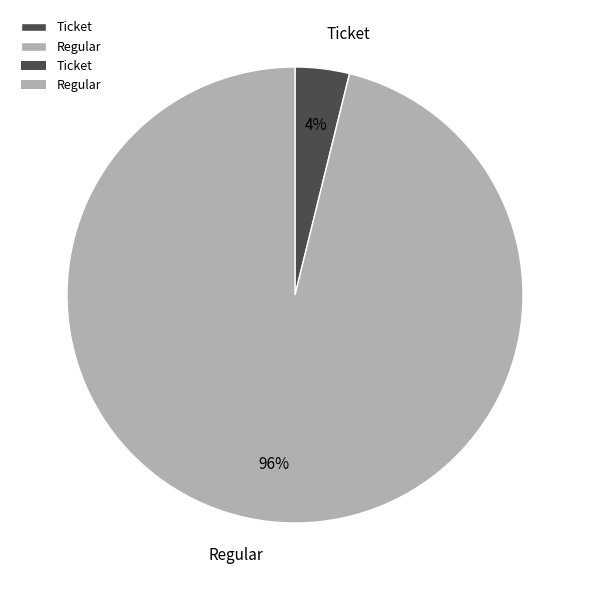

True or false: Regular accounts for 87% of the total.

False